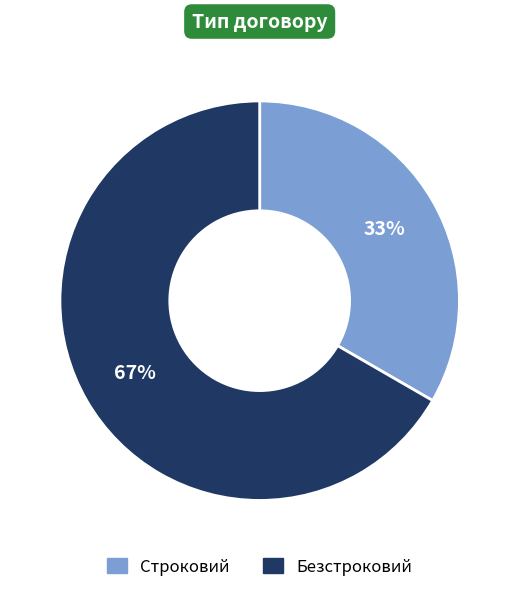

To the nearest percent, what is the average slice percentage?

50%